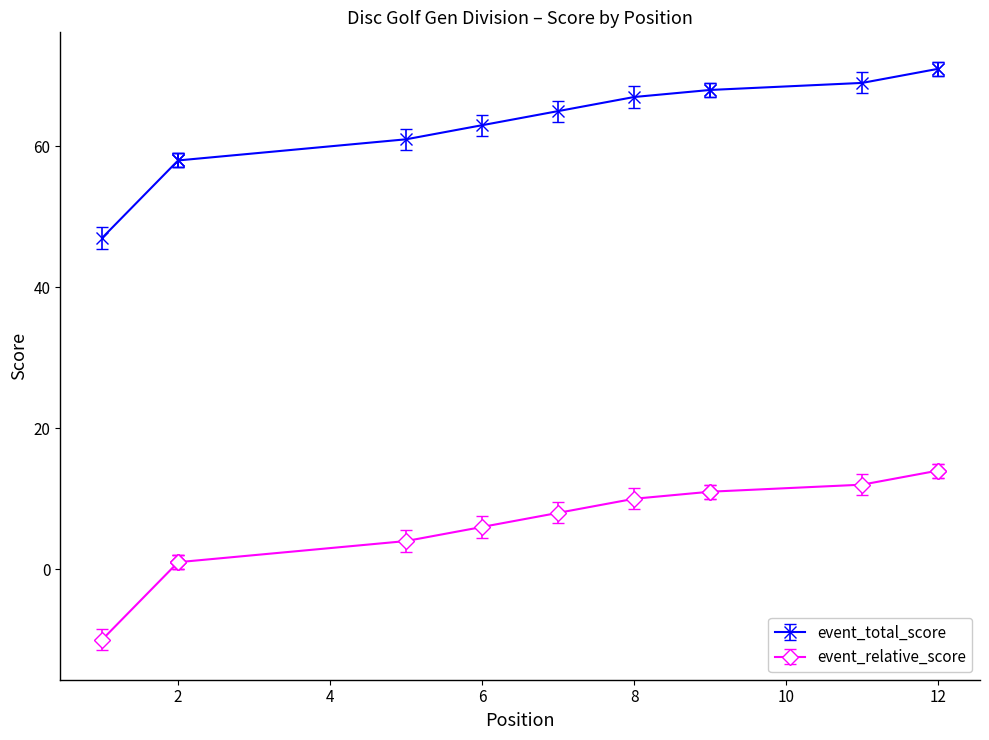

True or false: round_total_score and round_relative_score cross at least once.

False